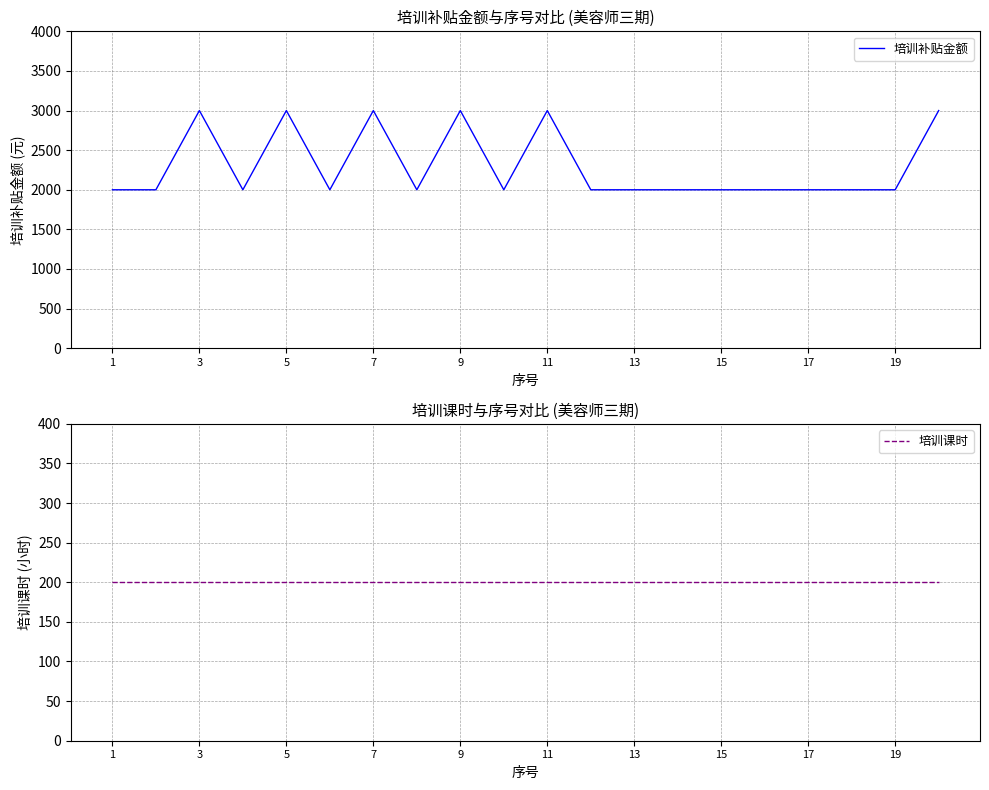

Does the chart have visible grid lines?

Yes